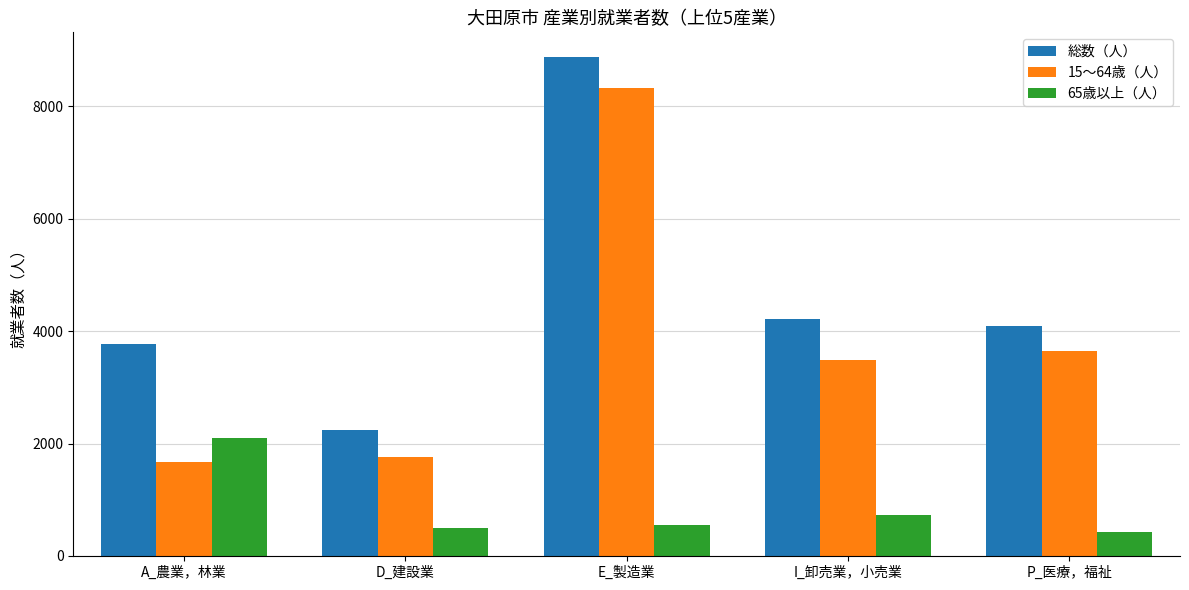

How many data points does each series have?

5